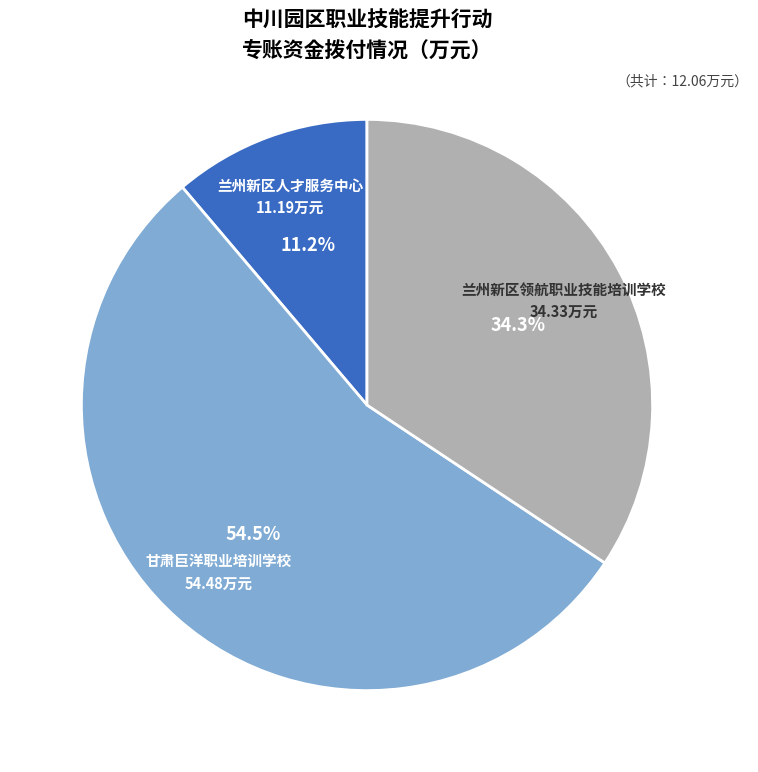

Is 甘肃巨洋职业培训学校 the majority of the pie?

Yes